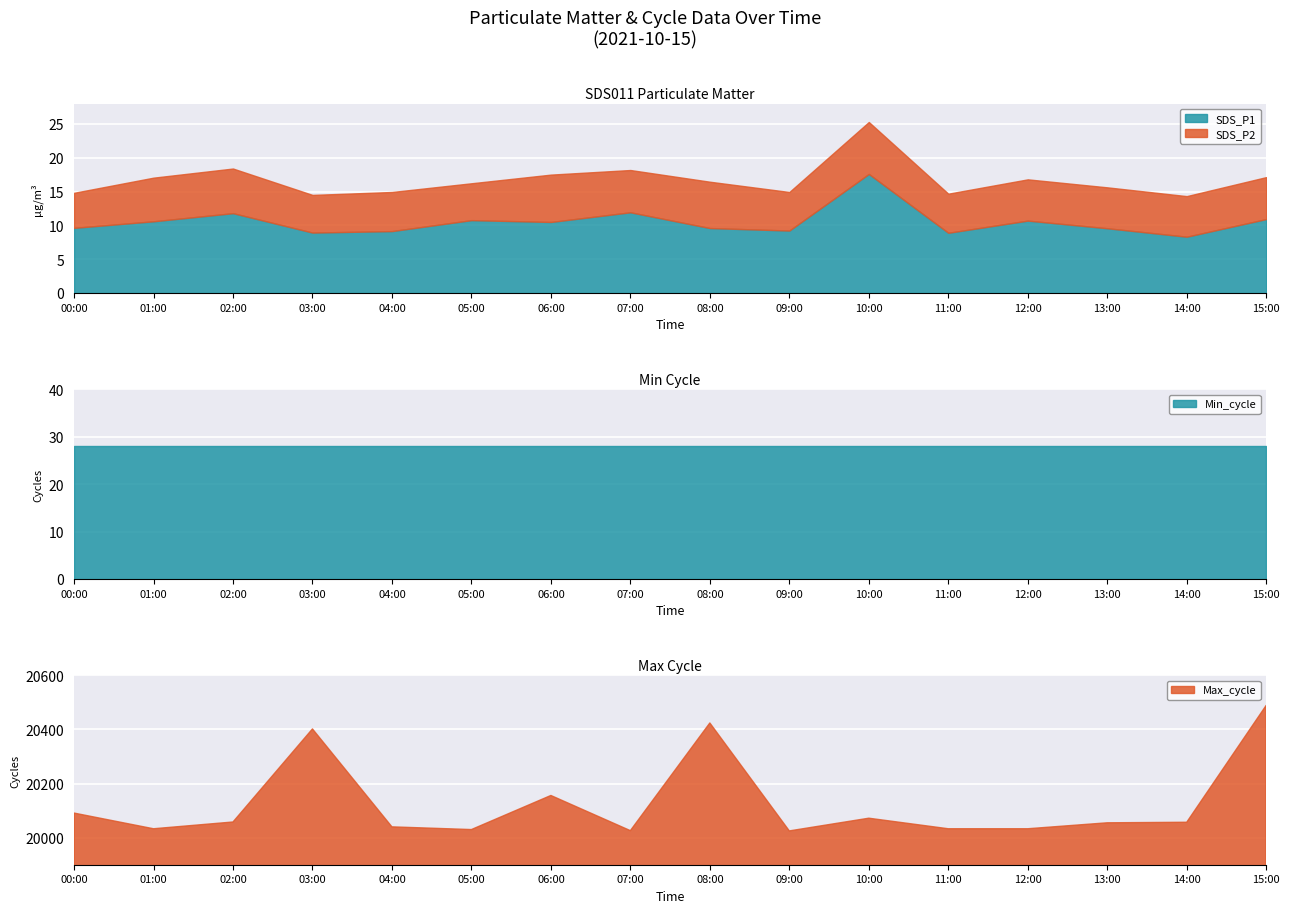

What is the approximate value of SDS_P2 at 15:00?

6.2